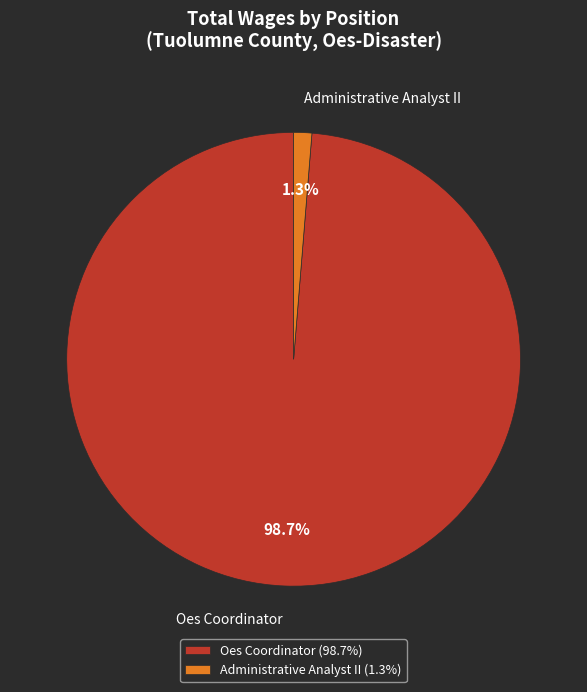

To the nearest percent, what portion does Administrative Analyst II represent?

1%